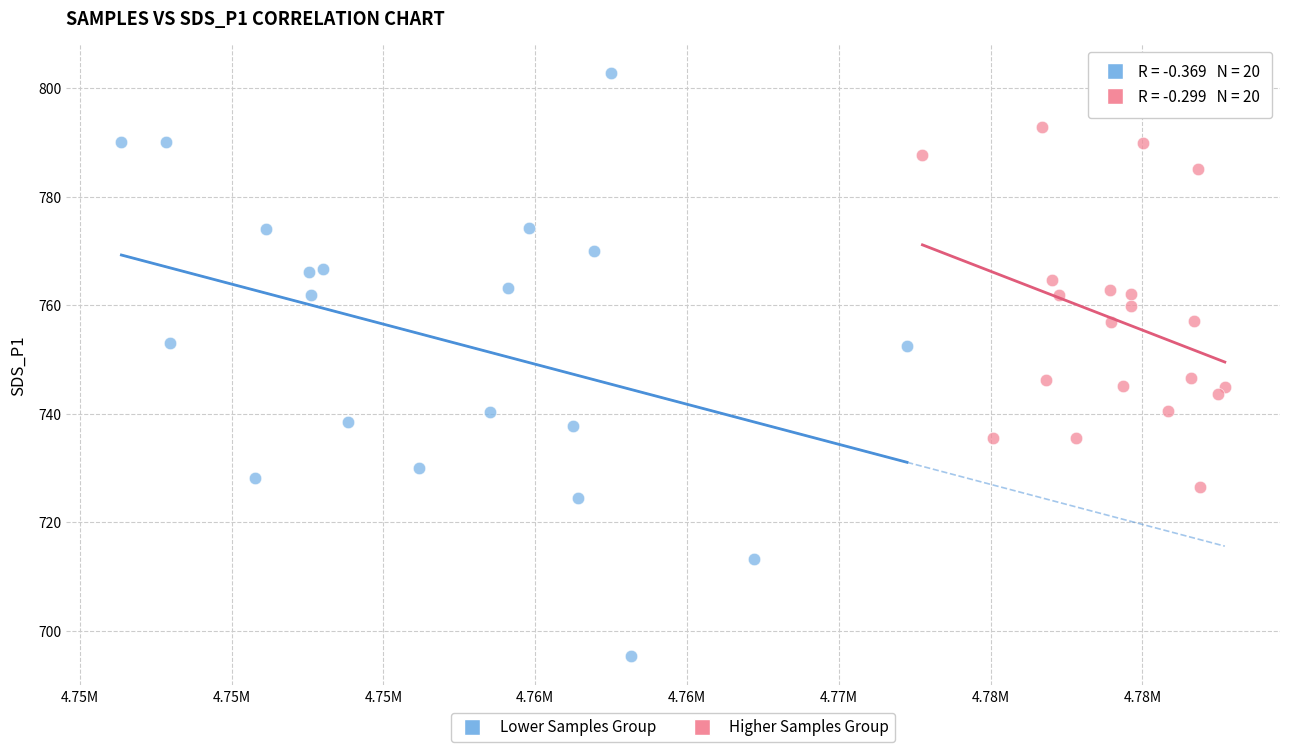

Which series contains the highest Y value?

Lower Samples Group